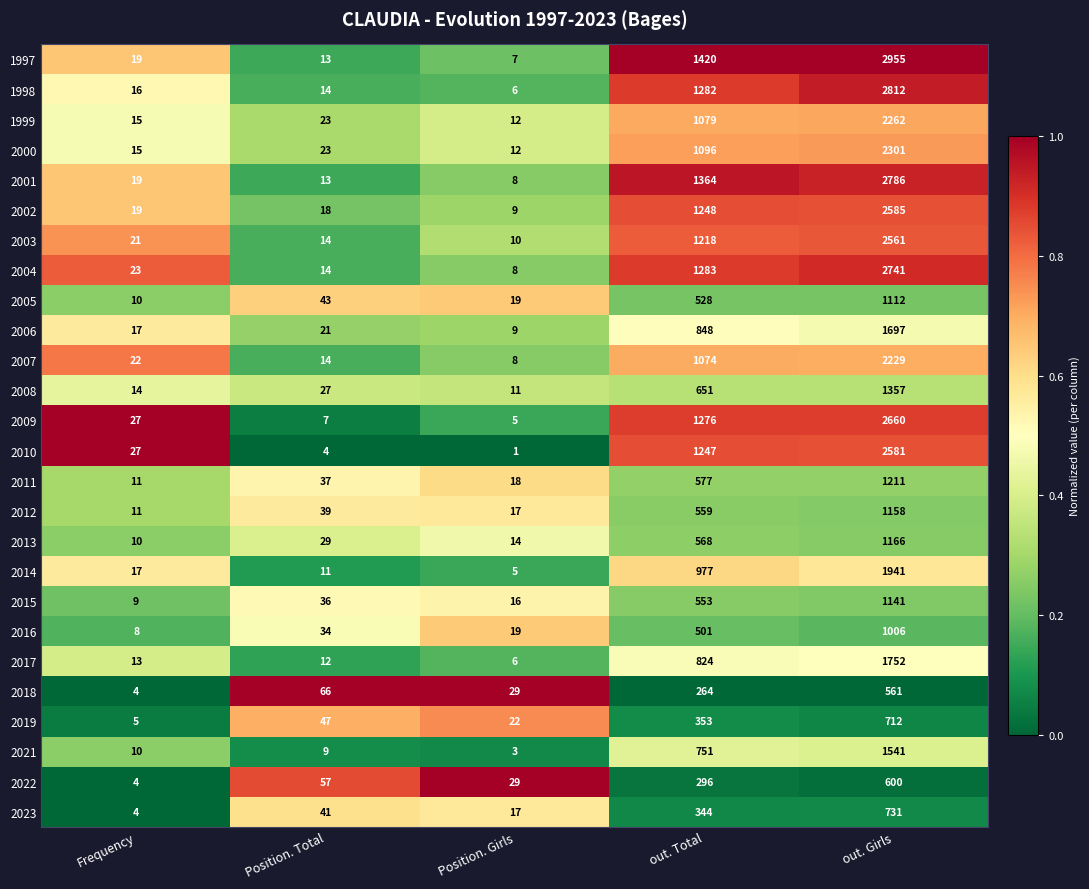

At out. Total, list the series in order from largest to smallest.

1997, 2001, 2004, 1998, 2009, 2002, 2010, 2003, 2000, 1999, 2007, 2014, 2006, 2017, 2021, 2008, 2011, 2013, 2012, 2015, 2005, 2016, 2019, 2023, 2022, 2018